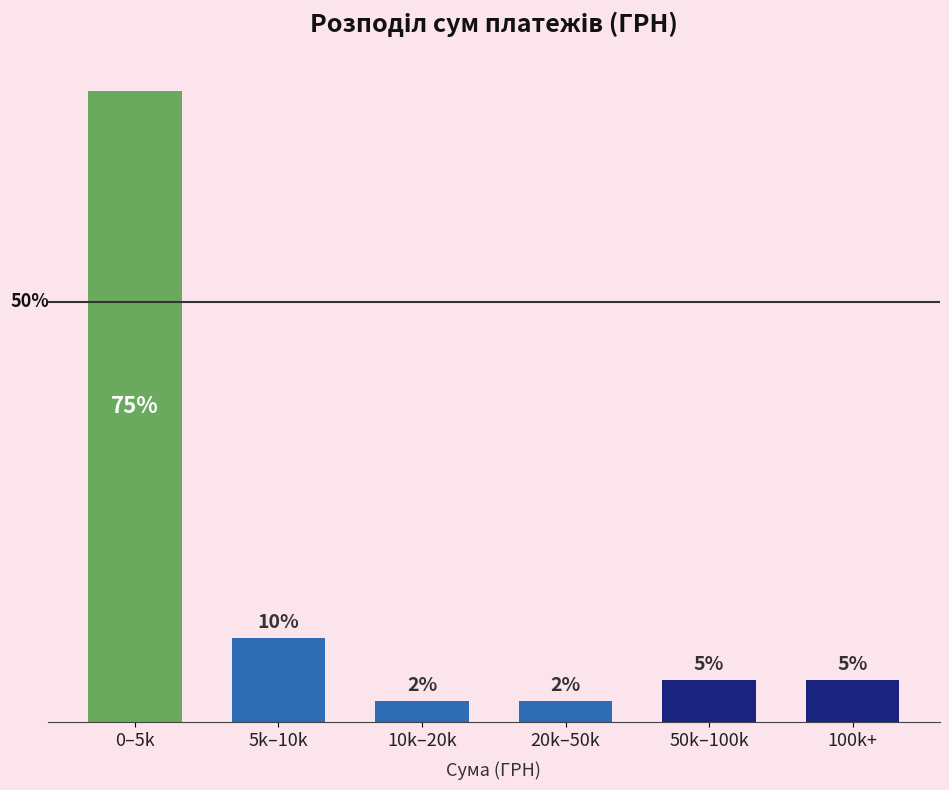

Which label corresponds to the largest value in the chart?

0–5k